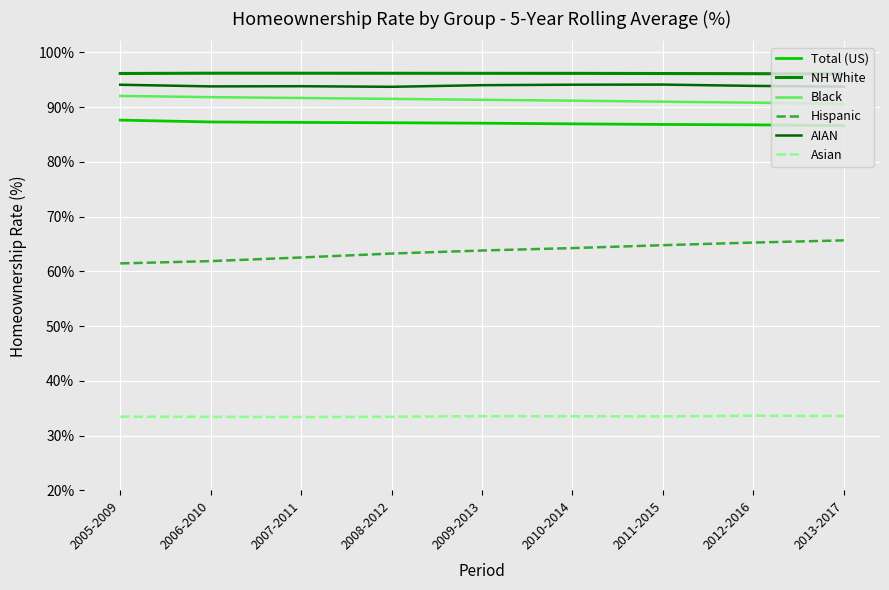

Which series has the widest spread of values?

Hispanic